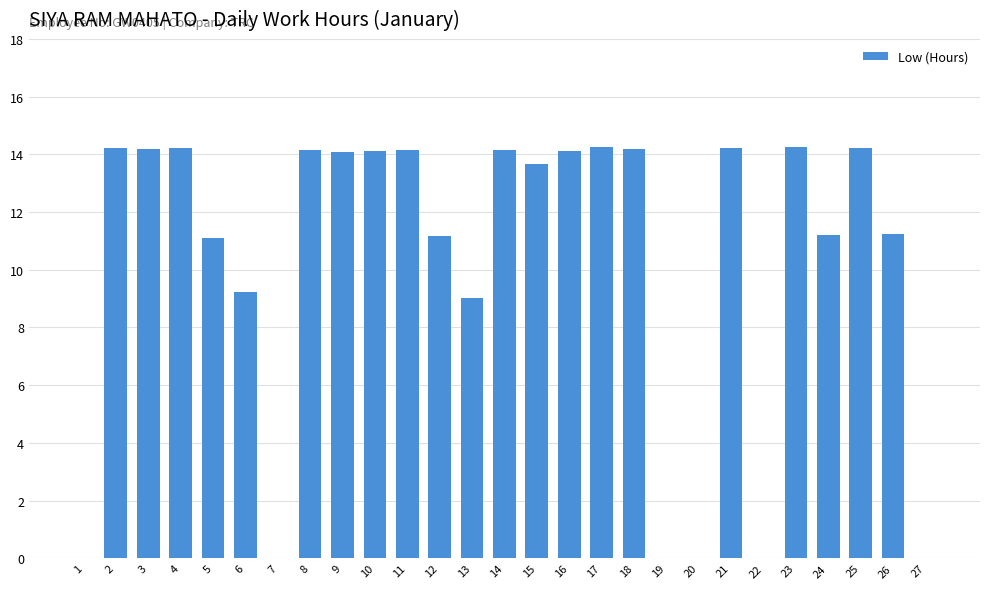

Which has a higher value, 24 or 25?

25